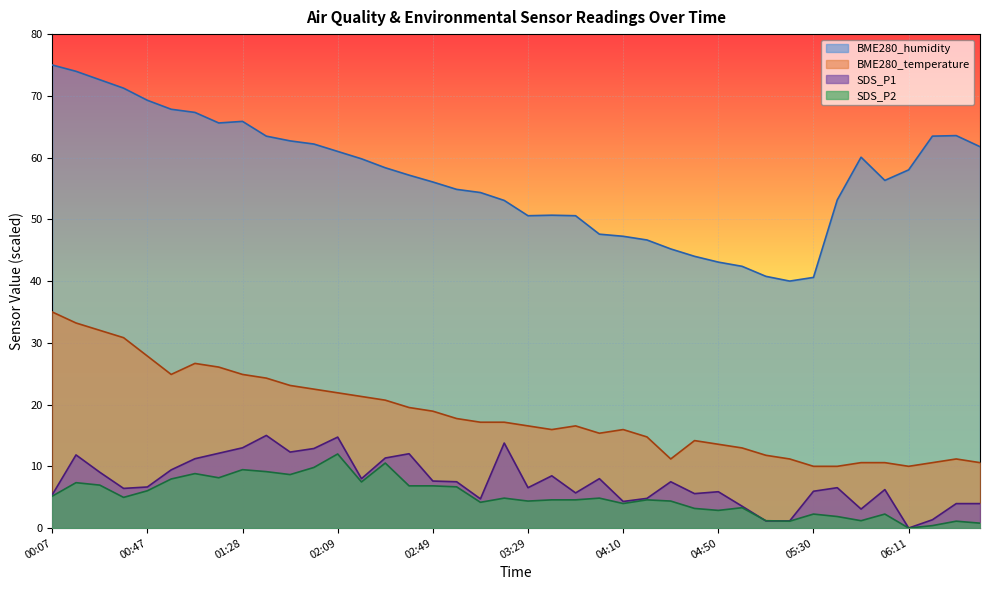

True or false: BME280_humidity and BME280_temperature cross at least once.

False